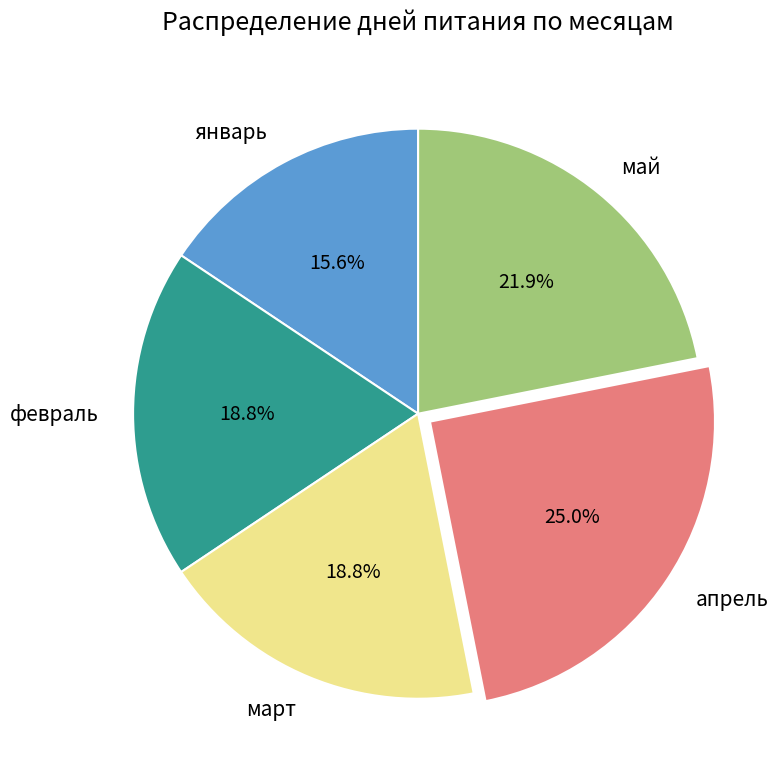

Which has a higher value, апрель or февраль?

апрель